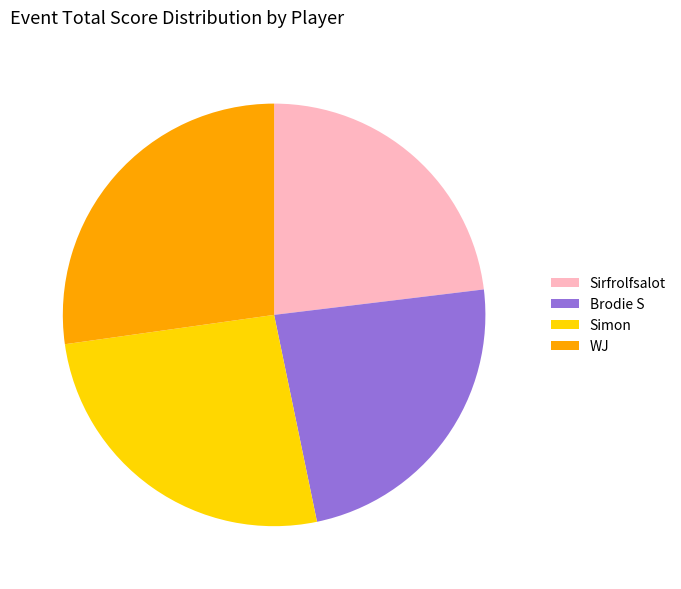

Combined, do WJ and Simon account for over 50%?

Yes